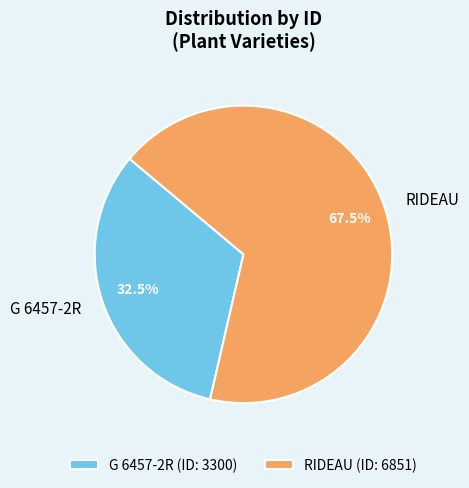

Is it true that G 6457-2R is 27% of the pie?

False